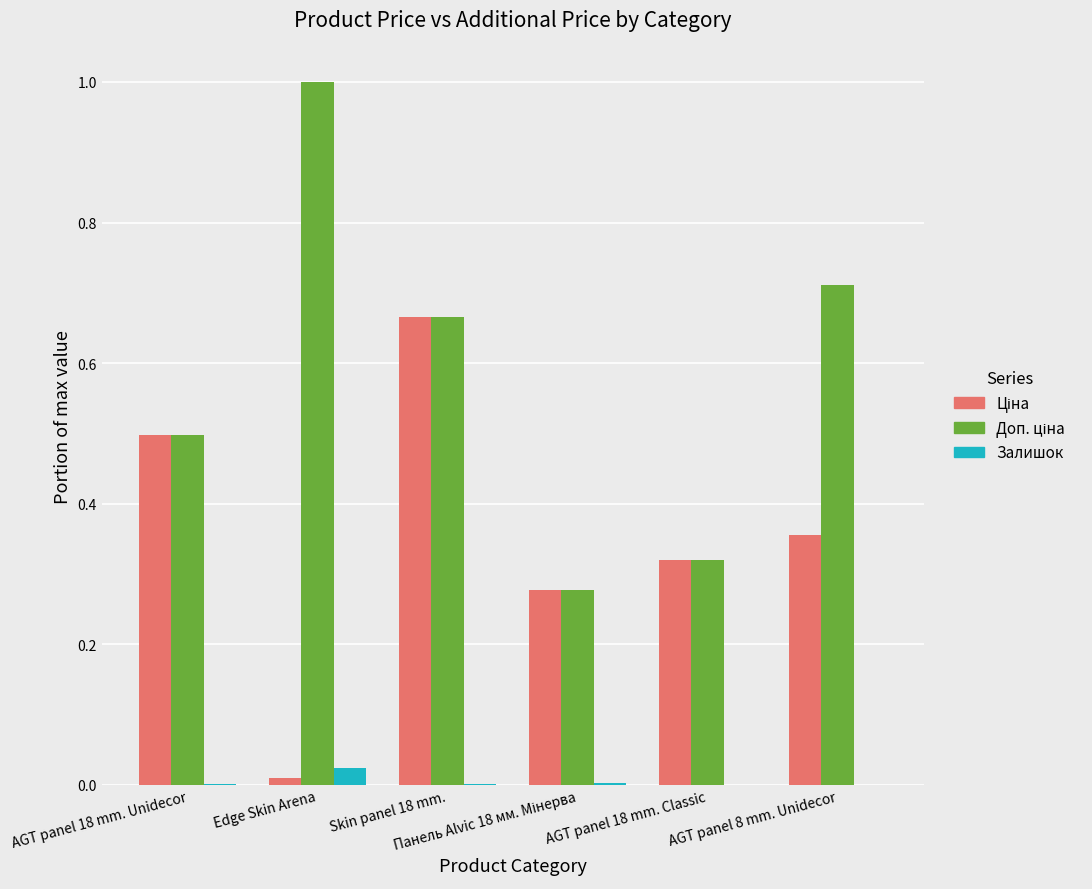

What is the maximum value shown in the chart?

1.0